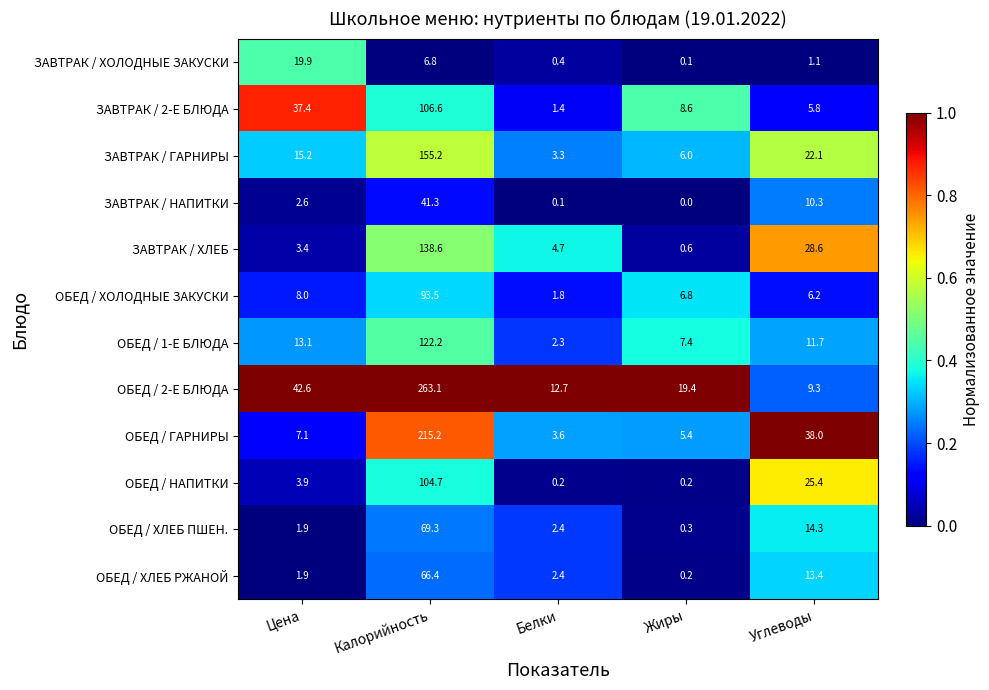

Where does the ОБЕД / ГАРНИРЫ series first go above 7?

Цена